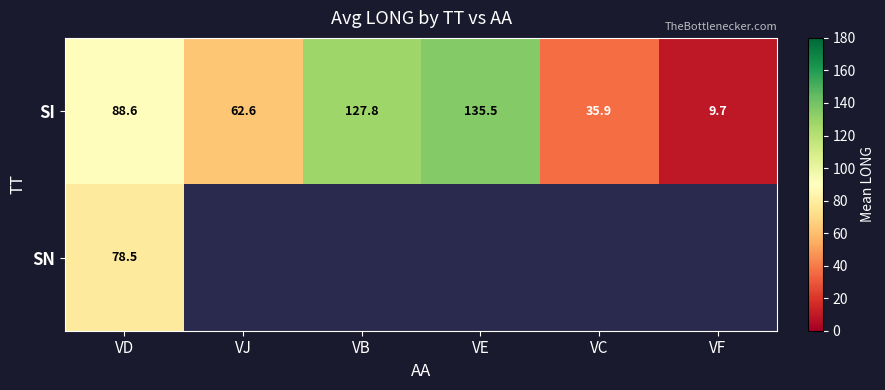

List the labels in order of SI value, largest first.

VE, VB, VD, VJ, VC, VF